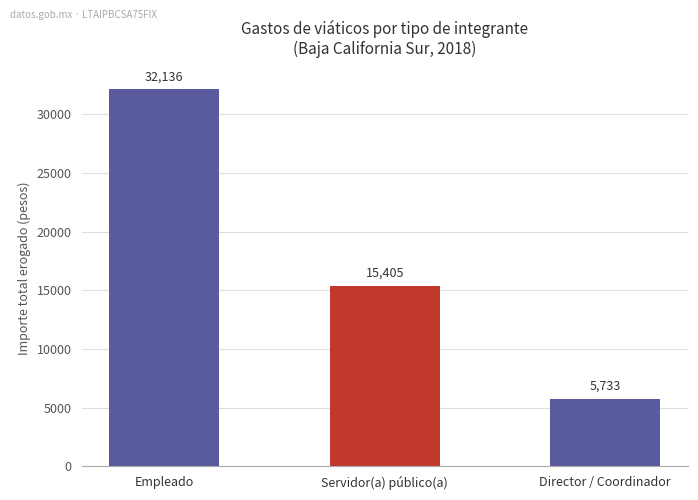

The chart shows a value of 5733 at Director / Coordinador. True or false?

True